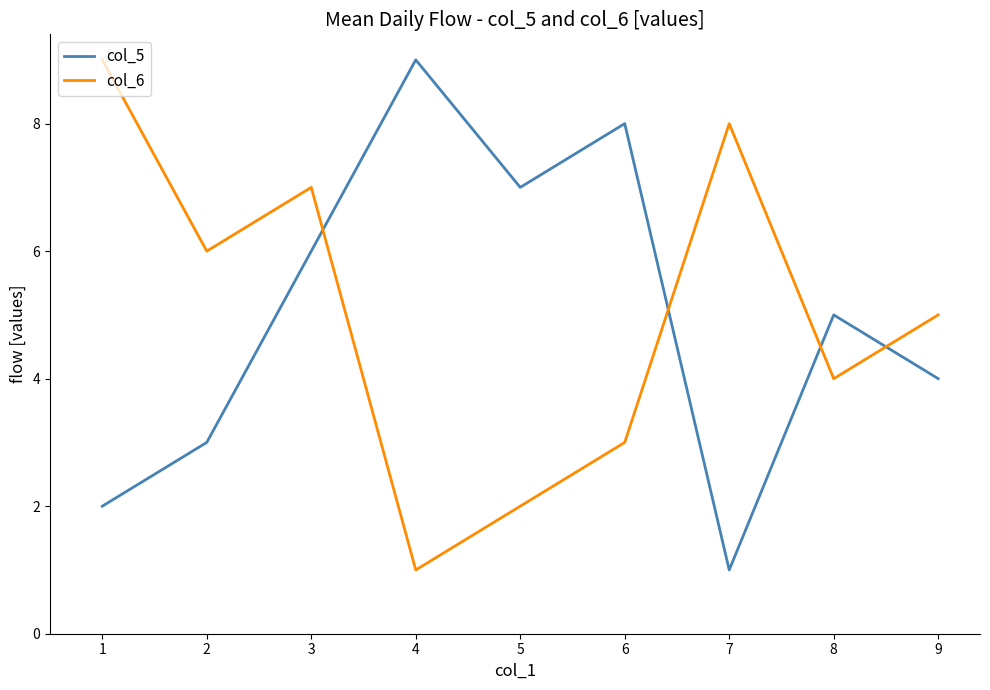

At which category is the sum across all series the highest?

3